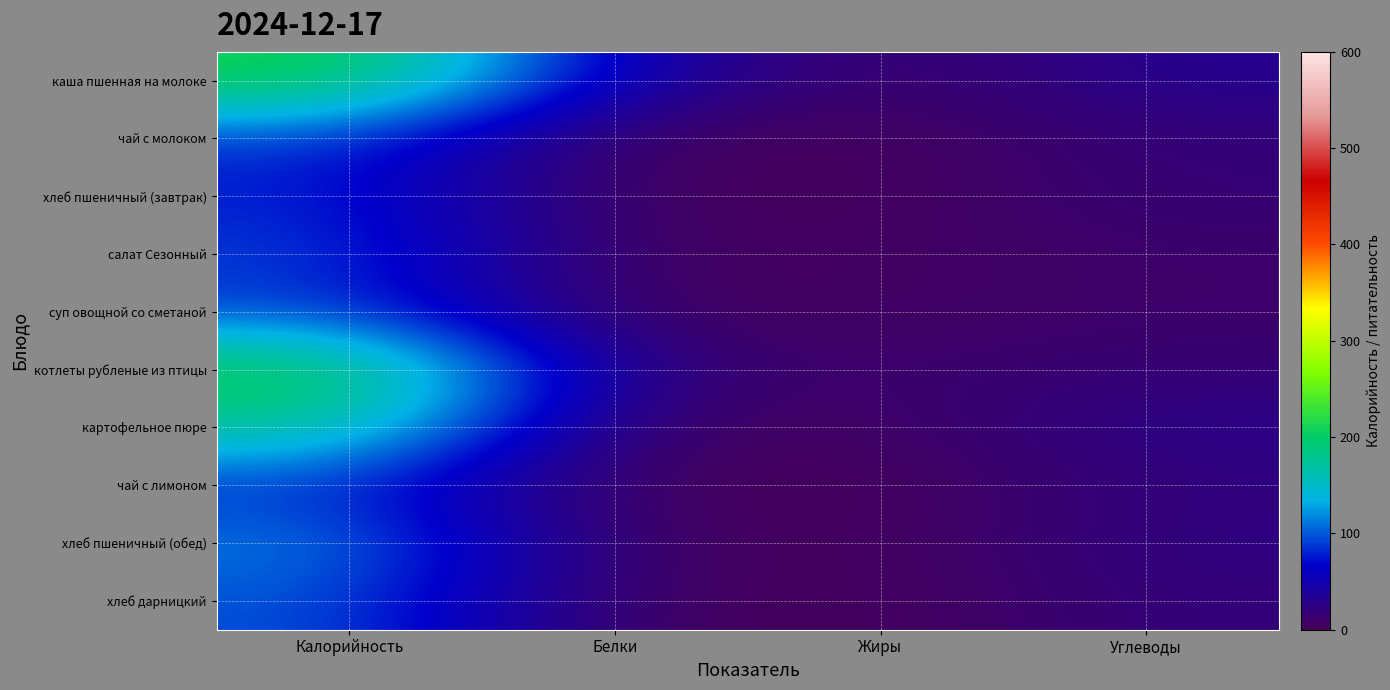

Reading left to right, list all the values displayed in this chart.

каша пшенная на молоке: Калорийность=218.1	Белки=45.5	Жиры=6.7	Углеводы=33.0
чай с молоком: Калорийность=87.9	Белки=1.6	Жиры=1.2	Углеводы=17.4
хлеб пшеничный (завтрак): Калорийность=79.0	Белки=2.0	Жиры=1.0	Углеводы=17.0
салат Сезонный: Калорийность=91.1	Белки=1.6	Жиры=5.1	Углеводы=9.5
суп овощной со сметаной: Калорийность=91.0	Белки=1.8	Жиры=5.1	Углеводы=9.3
котлеты рубленые из птицы: Калорийность=218.4	Белки=17.7	Жиры=9.4	Углеводы=15.8
картофельное пюре: Калорийность=178.9	Белки=4.1	Жиры=5.1	Углеводы=29.0
чай с лимоном: Калорийность=83.9	Белки=0.5	Жиры=0.1	Углеводы=20.1
хлеб пшеничный (обед): Калорийность=117.0	Белки=4.0	Жиры=1.0	Углеводы=24.0
хлеб дарницкий: Калорийность=99.0	Белки=3.0	Жиры=0.0	Углеводы=19.0